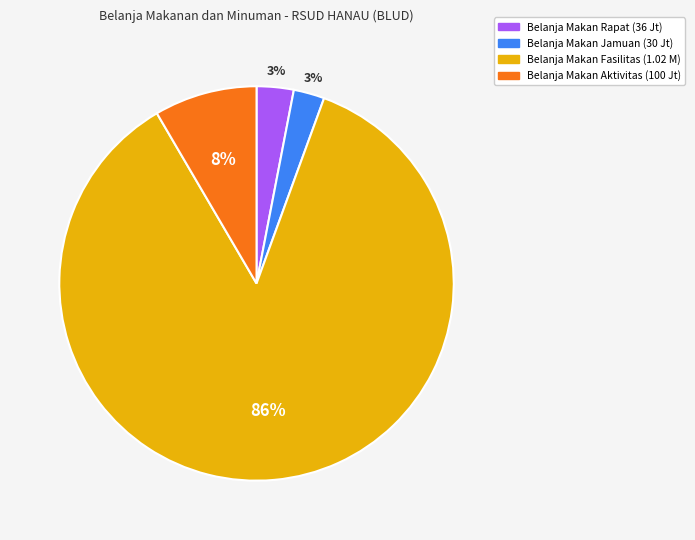

Is there a majority slice in this chart?

Yes